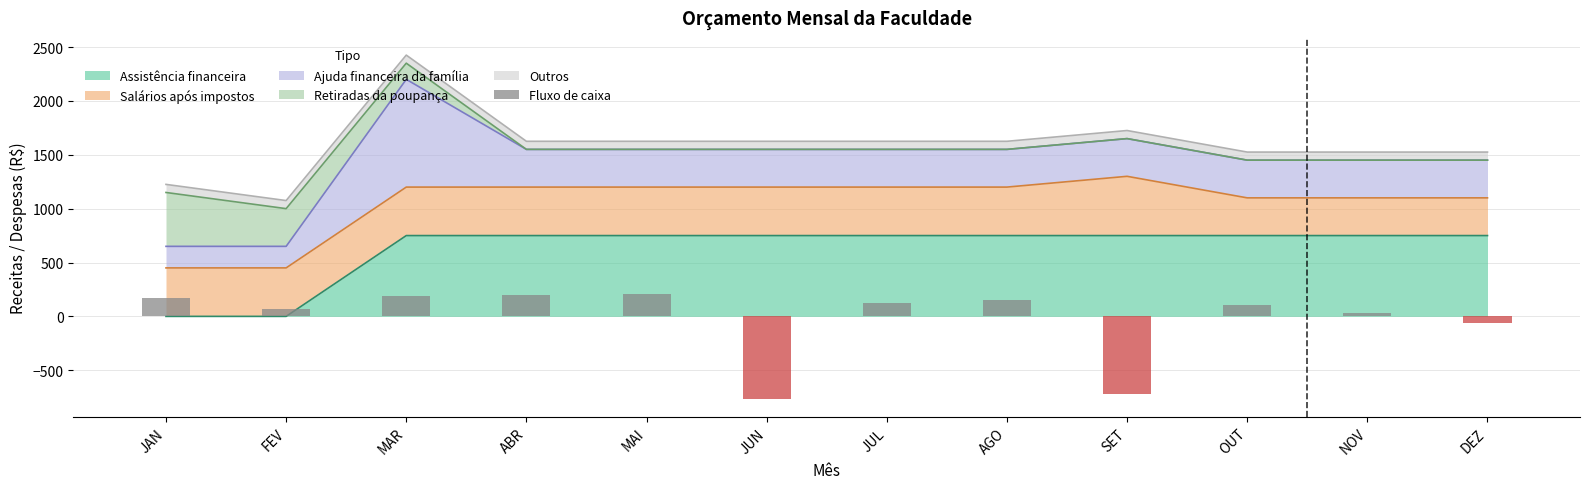

What is the difference between the second highest and minimum values?

970